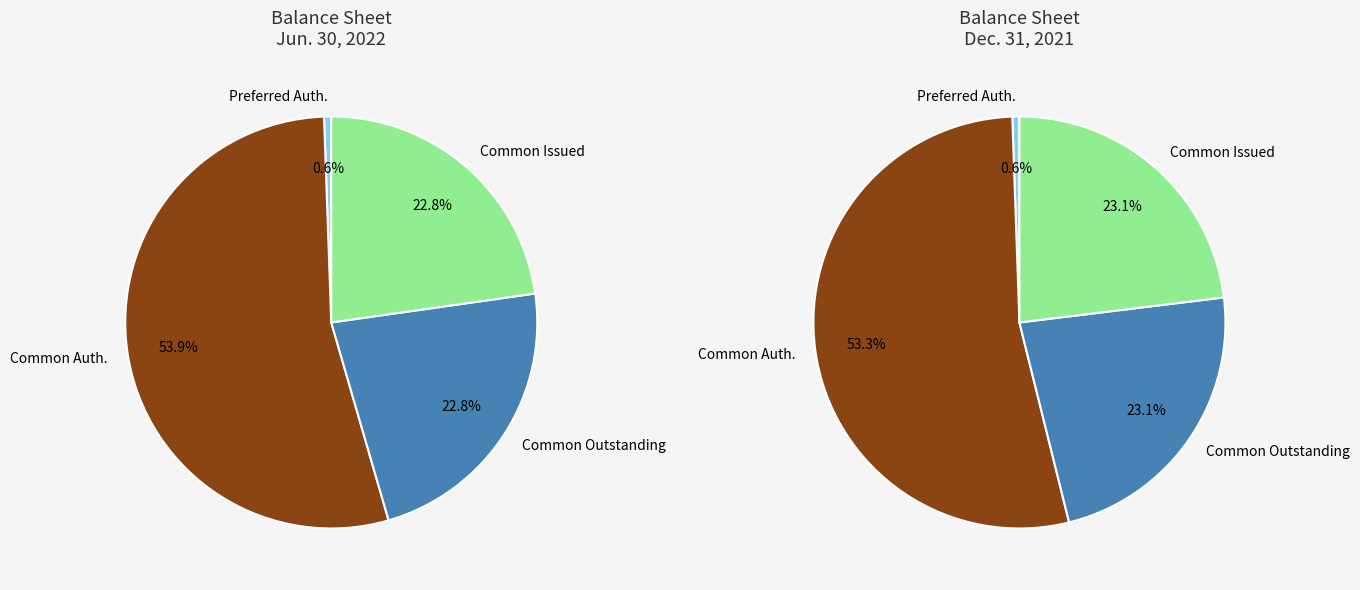

Is there any slice that represents more than half of the pie?

Yes